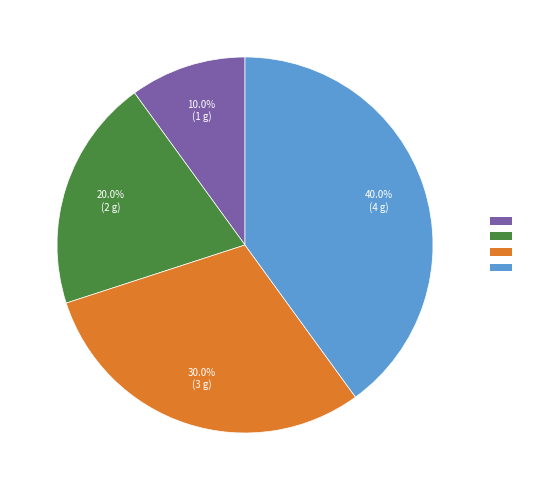

Does any single category account for the majority?

No